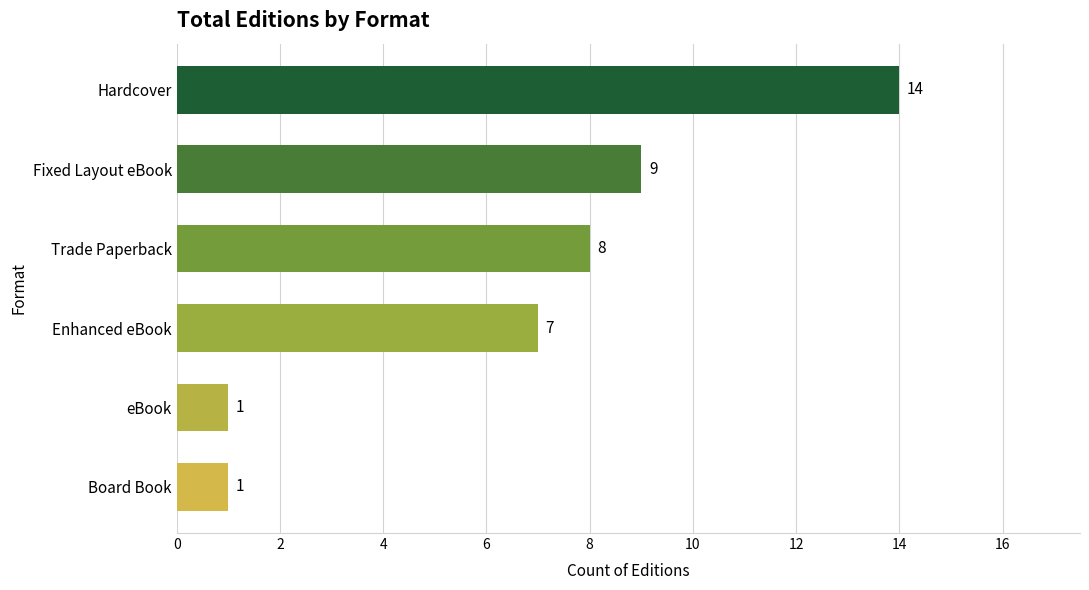

Are the bars grouped side by side (vs. stacked)?

No